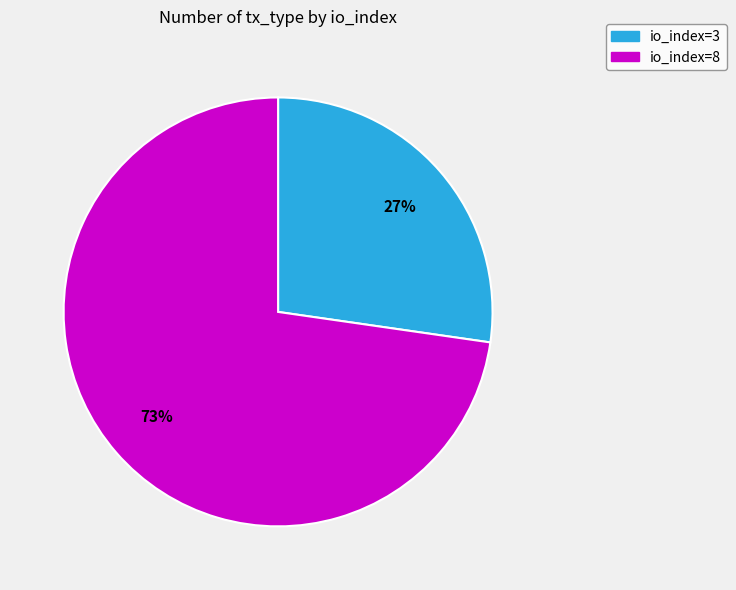

Do io_index=8 and io_index=3 together represent more than half of the pie?

Yes